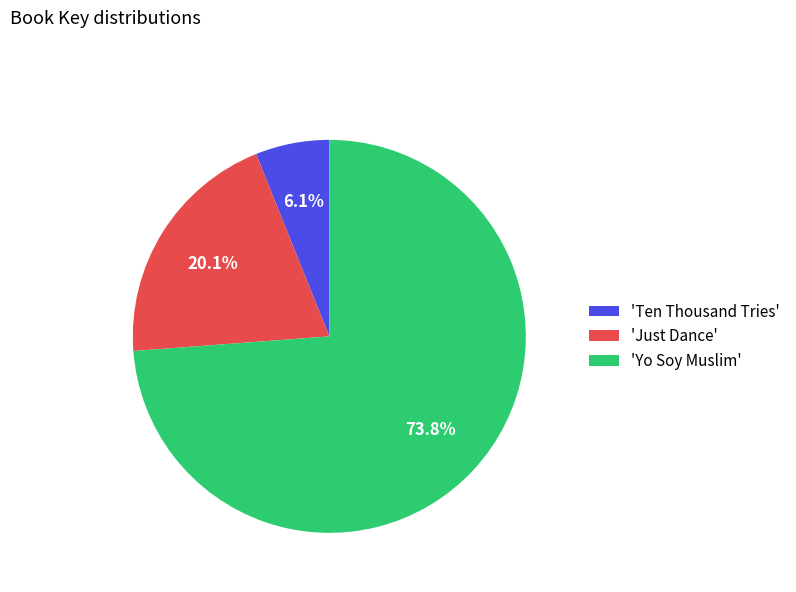

What is the majority slice?

'Yo Soy Muslim'